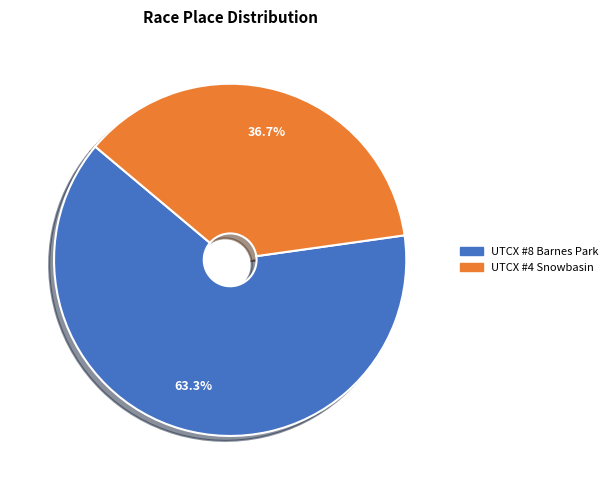

Which has a higher value, UTCX #8 Barnes Park or UTCX #4 Snowbasin?

UTCX #8 Barnes Park